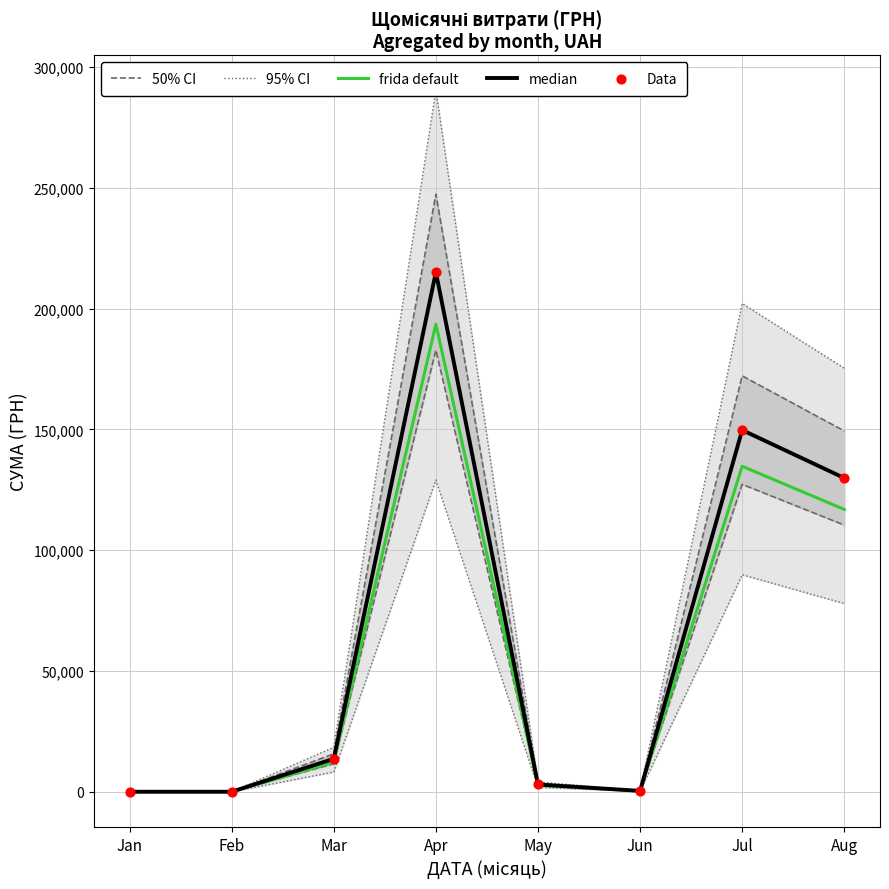

Which series contains the lowest Y value?

50% CI